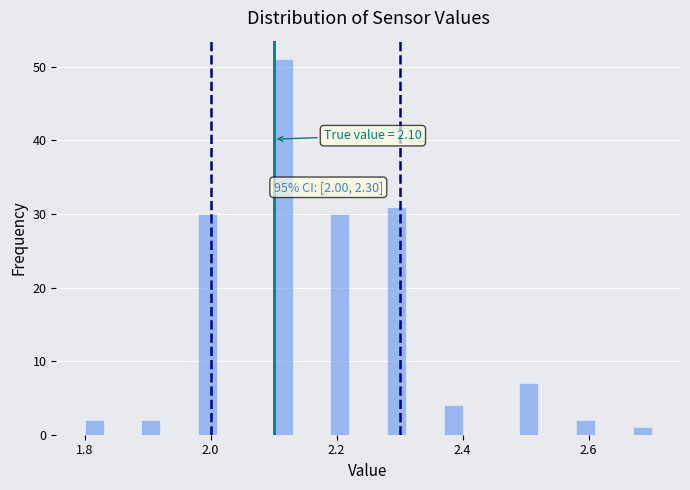

Read against the x-axis, roughly where is the centre of the tallest bar?

2.12